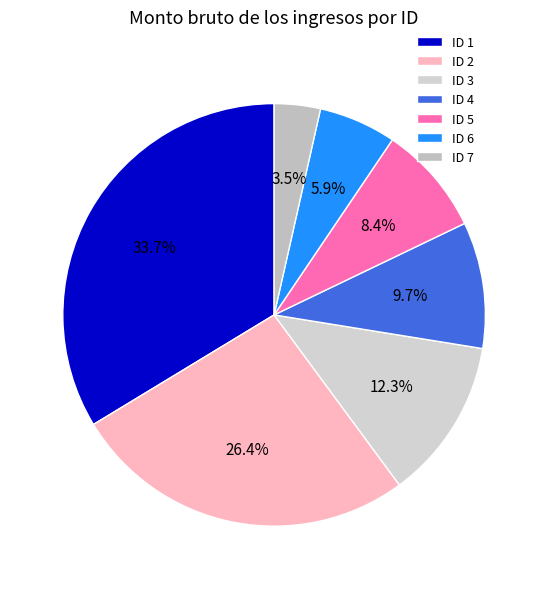

Which slice is the largest?

ID 1